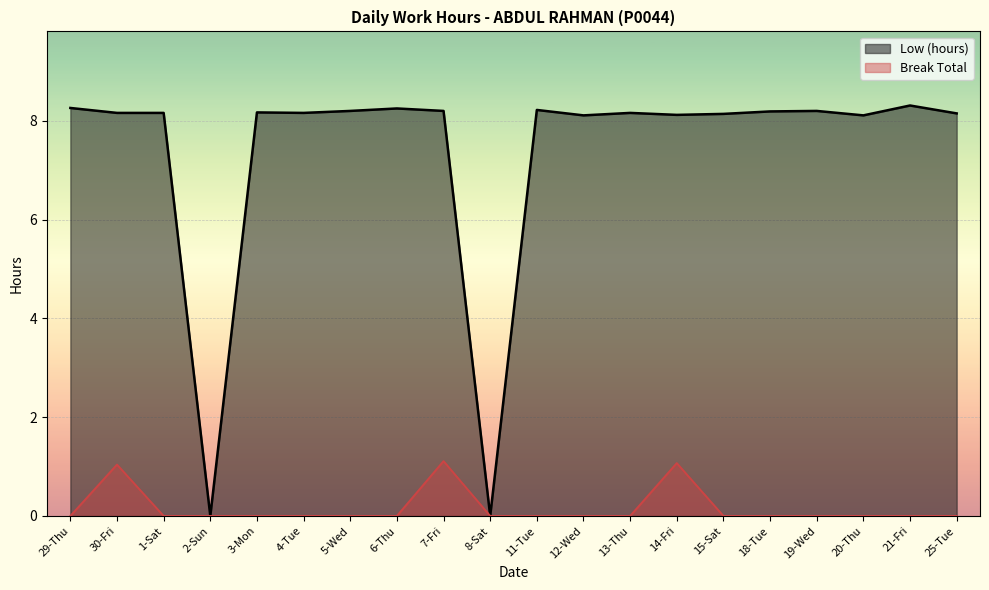

Which has a higher value, 11-Tue or 30-Fri?

11-Tue